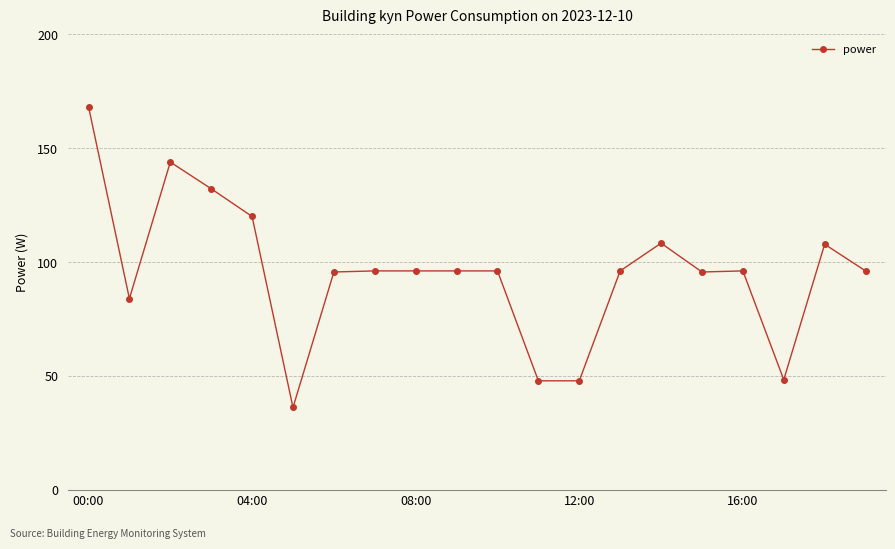

What is the value of the 8th point from the left?

96.1